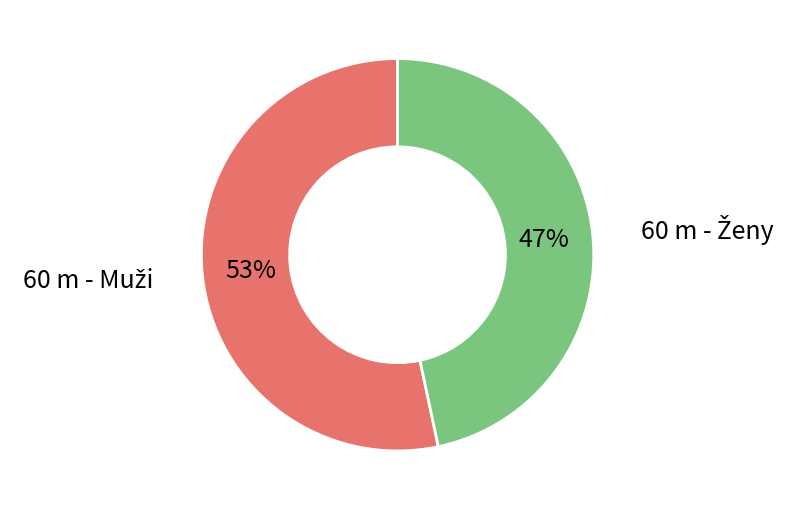

Is there a majority slice in this chart?

Yes